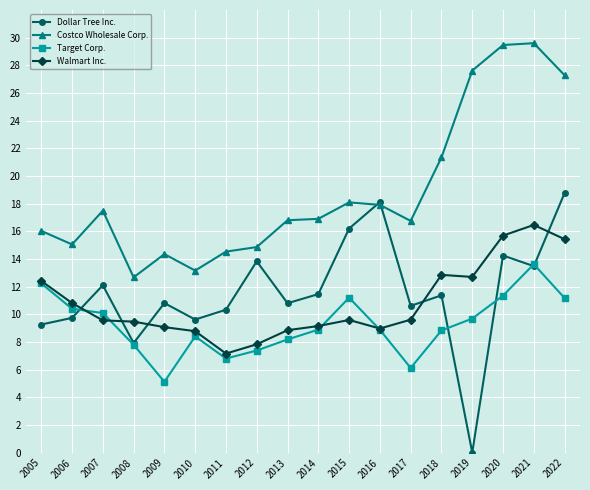

Where is the first local maximum for Costco Wholesale Corp.?

2007